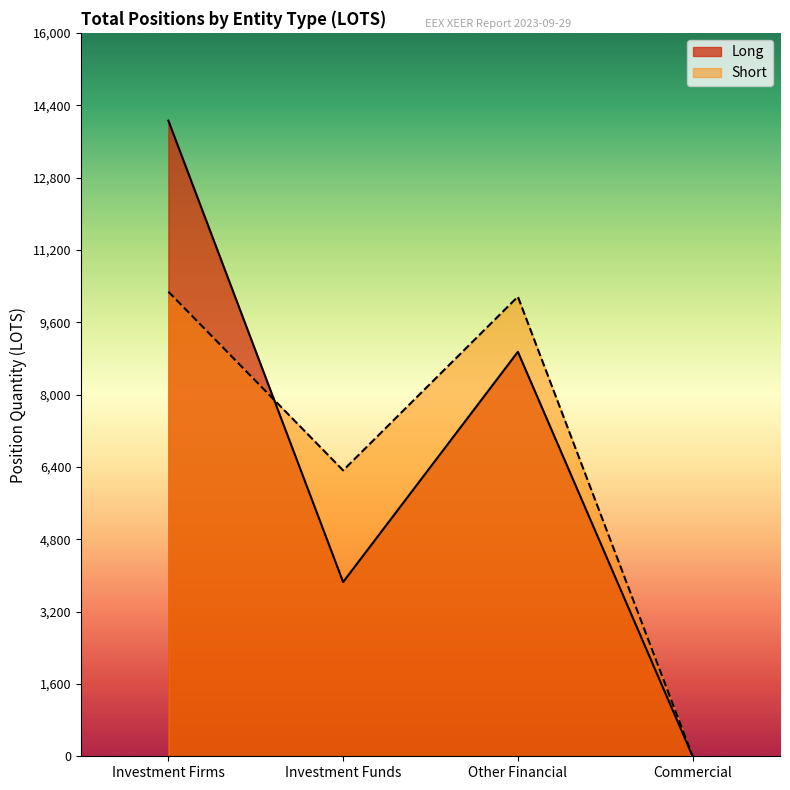

Where does the Short series first go above 10164?

Investment Firms